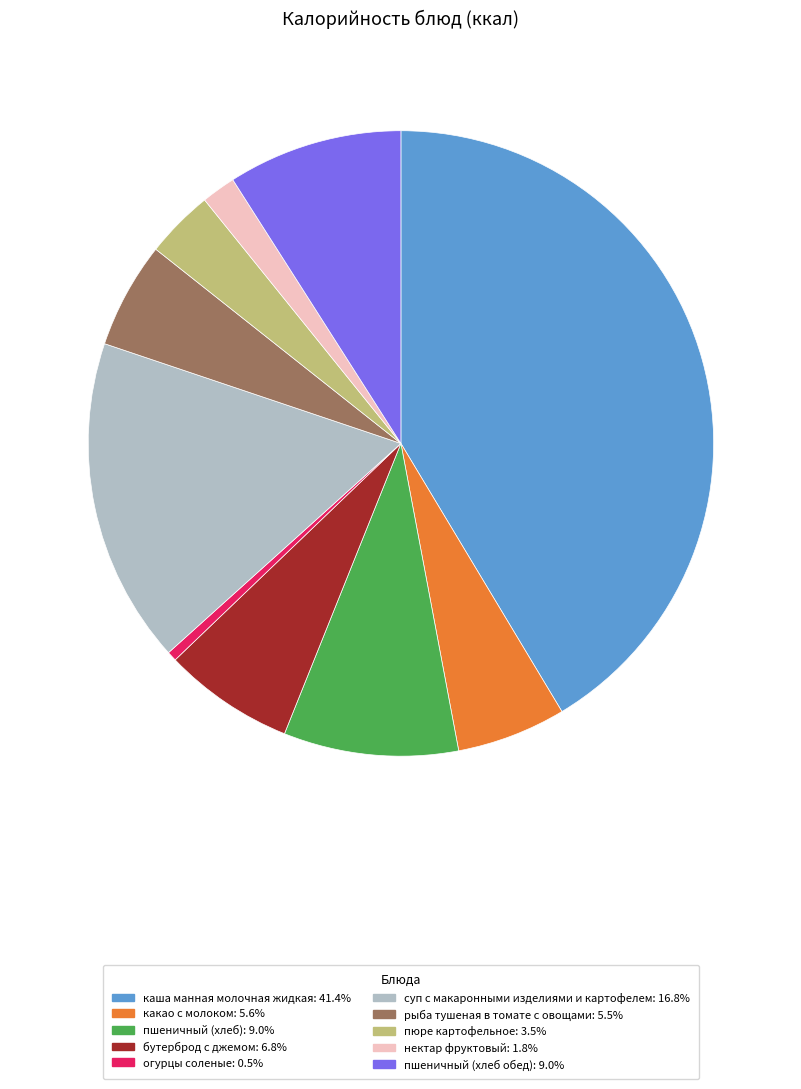

Does any single category account for the majority?

No